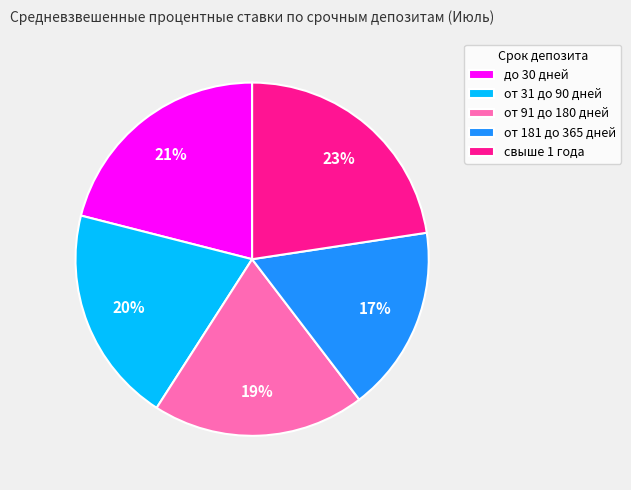

Count the number of slices in the pie.

5